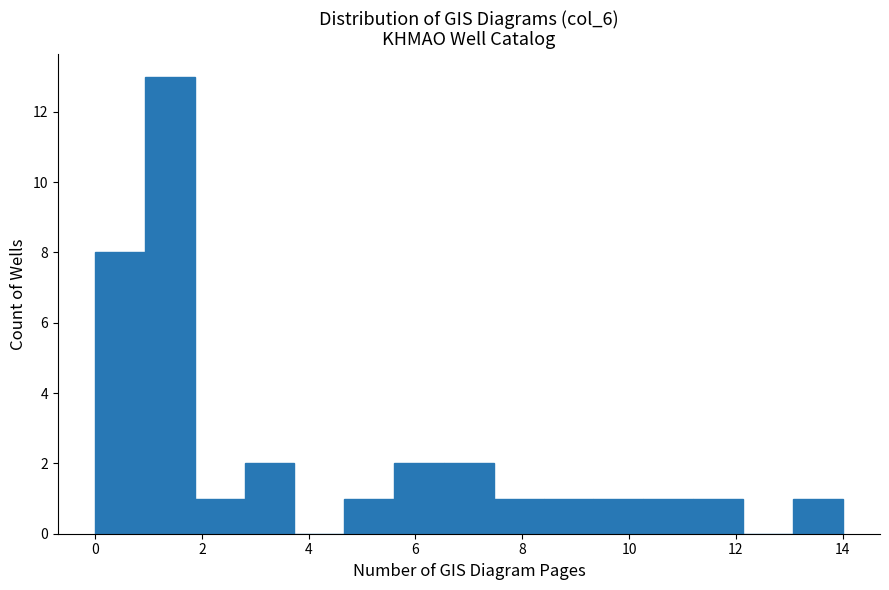

How tall is the bar that spans 10.2 to 11.2 on the x-axis? Neither the bar edges nor the heights are printed on the chart, so give them approximately, as read against the axes.

1